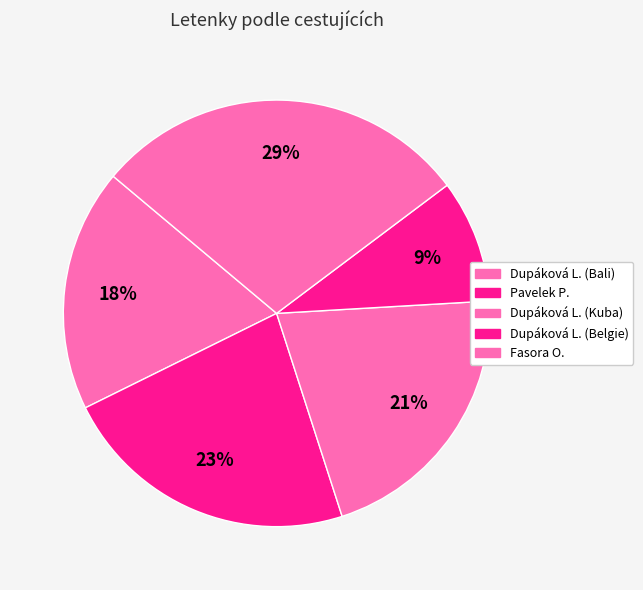

How many slices are in this pie chart?

5